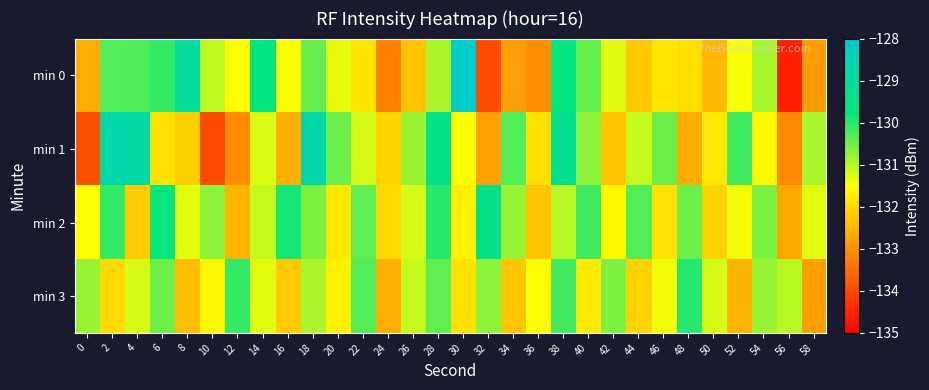

Which series has the widest spread of values?

min 0